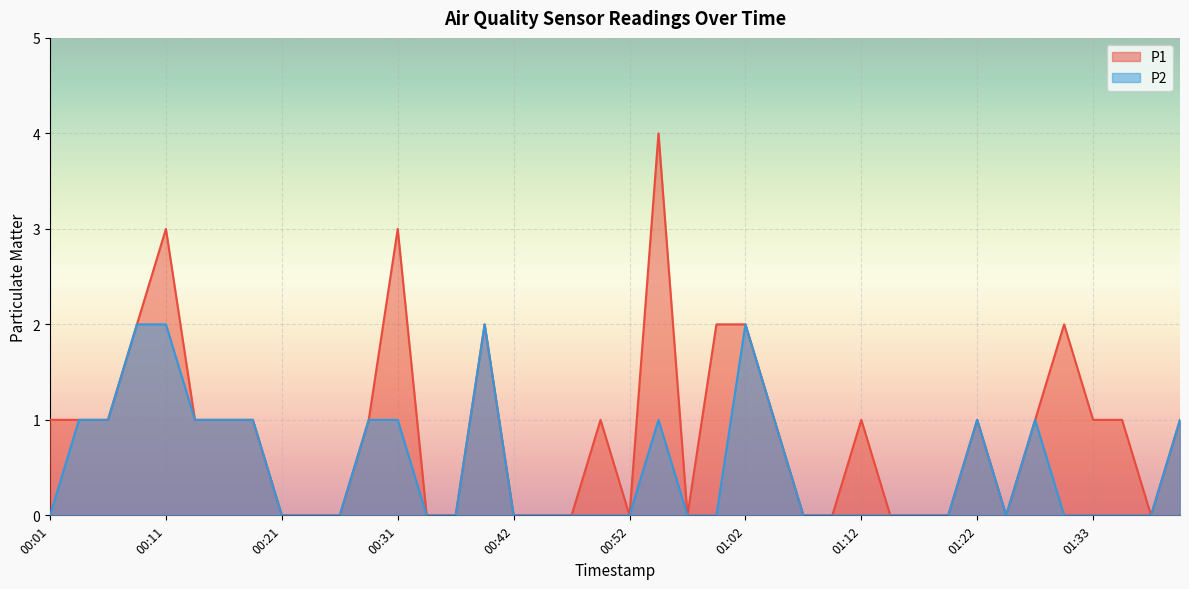

What value does the P1 series have at 00:08?

2